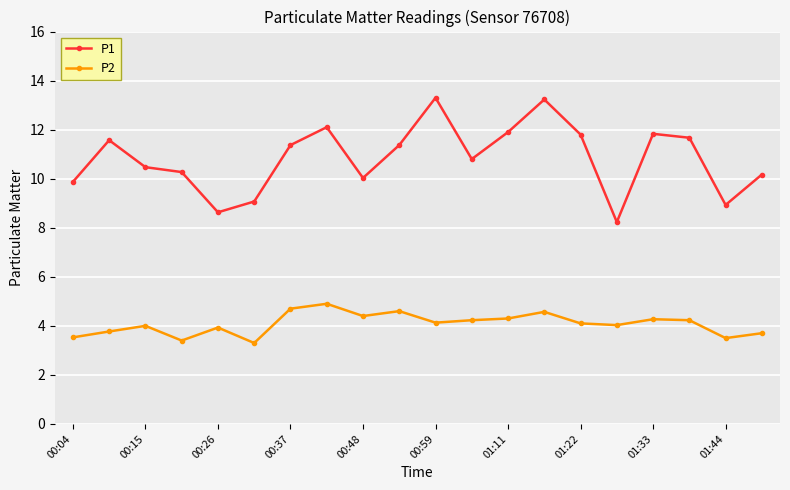

What is the sum of all P2 values?

81.6